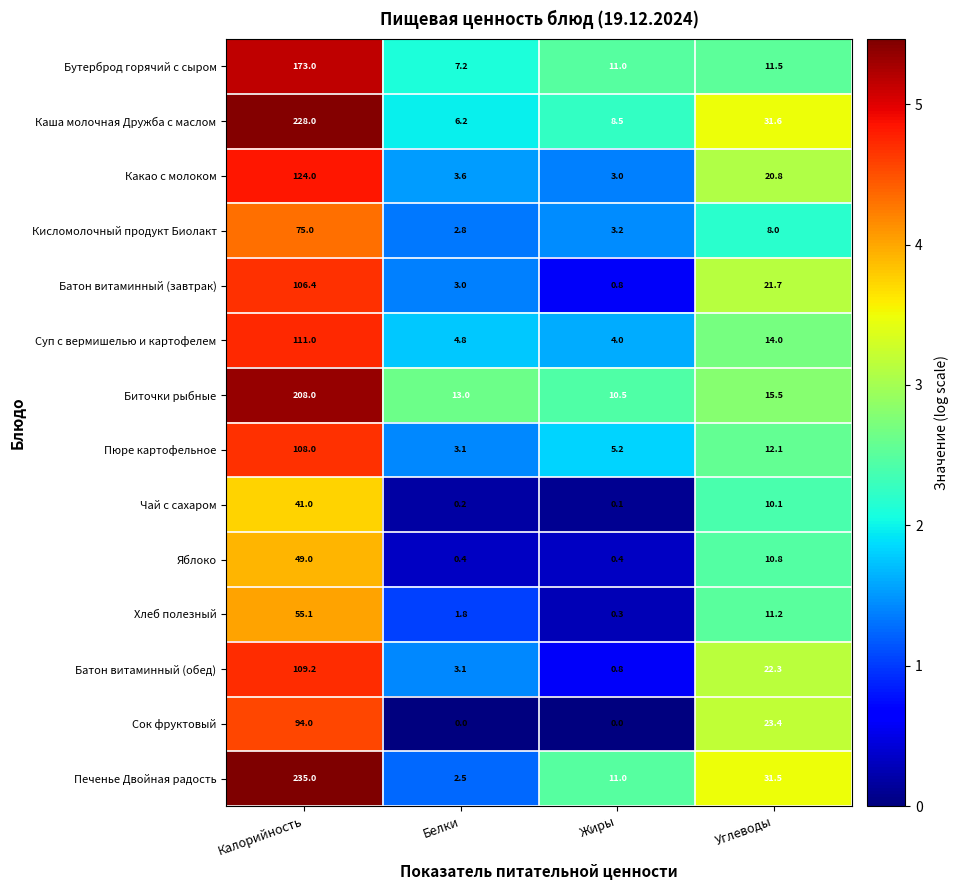

The value of Батон витаминный (завтрак) at Калорийность is 106.4. True or false?

True